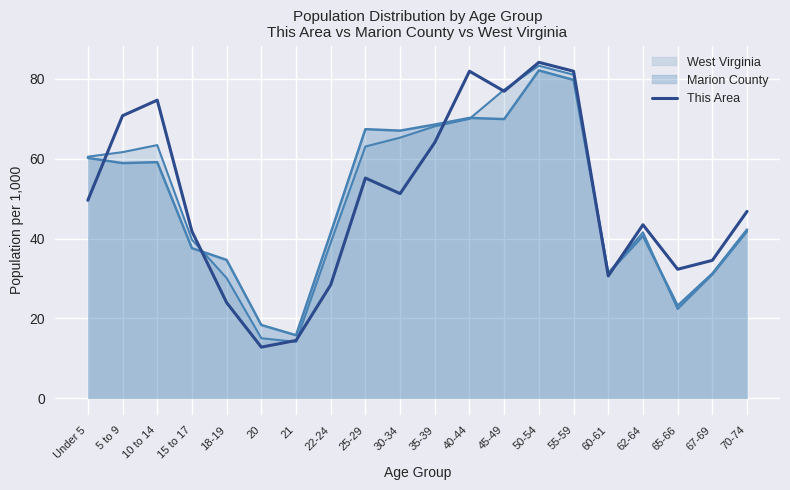

Reading left to right, what are all the values shown in this chart?

49.6	70.8	74.7	41.8	24.0	12.8	14.5	28.4	55.2	51.3	64.1	81.9	76.9	84.2	81.9	30.7	43.5	32.3	34.6	46.8